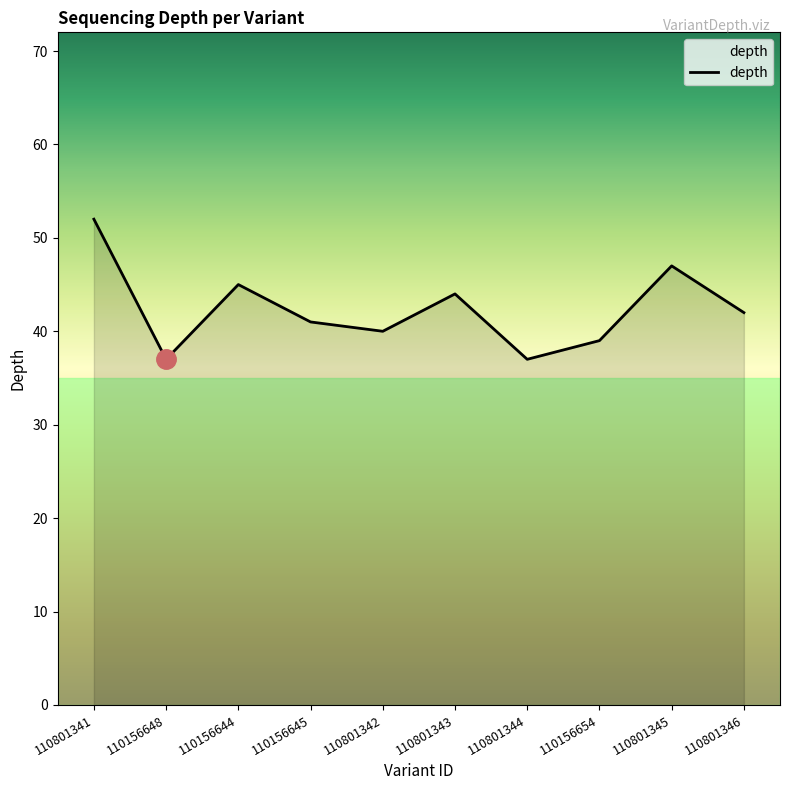

Reading left to right, transcribe all the data shown in this chart.

52	37	45	41	40	44	37	39	47	42